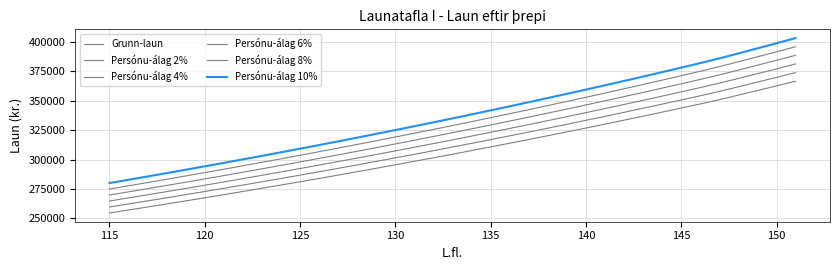

Reading left to right, what are all the values shown in this chart?

Grunn-laun: 254549	257074	259627	262208	264817	267455	270122	272818	275544	278300	281086	283903	286751	289630	292541	295484	298459	301467	304508	307583	310691	313834	317011	320223	323470	326753	330072	333428	336821	340251	343719	347225	350853	354712	358614	362559	366547
Persónu-álag 2%: 259640	262215	264820	267452	270113	272804	275524	278274	281055	283866	286708	289581	292486	295423	298392	301394	304428	307496	310598	313735	316905	320111	323351	326627	329939	333288	336673	340097	343557	347056	350593	354170	357870	361806	365786	369810	373878
Persónu-álag 4%: 264731	267357	270012	272696	275410	278153	280927	283731	286566	289432	292329	295259	298221	301215	304243	307303	310397	313526	316688	319886	323119	326387	329691	333032	336409	339823	343275	346765	350294	353861	357468	361114	364887	368900	372959	377061	381209
Persónu-álag 6%: 269822	272498	275205	277940	280706	283502	286329	289187	292077	294998	297951	300937	303956	307008	310093	313213	316367	319555	322778	326038	329332	332664	336032	339436	342878	346358	349876	353434	357030	360666	364342	368059	371904	375995	380131	384313	388540
Persónu-álag 8%: 274913	277640	280397	283185	286002	288851	291732	294643	297588	300564	303573	306615	309691	312800	315944	319123	322336	325584	328869	332190	335546	338941	342372	345841	349348	352893	356478	360102	363767	367471	371217	375003	378921	383089	387303	391564	395871
Persónu-álag 10%: 280004	282781	285590	288429	291299	294201	297134	300100	303098	306130	309195	312293	315426	318593	321795	325032	328305	331614	334959	338341	341760	345217	348712	352245	355817	359428	363079	366771	370503	374276	378091	381948	385938	390183	394475	398815	403202